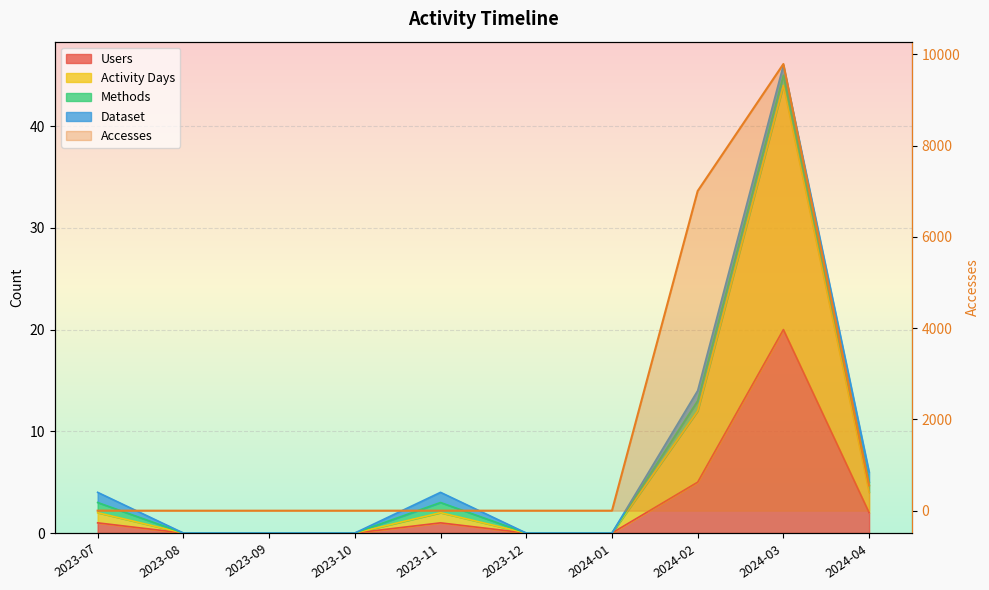

How many positive values does the Users series have?

5